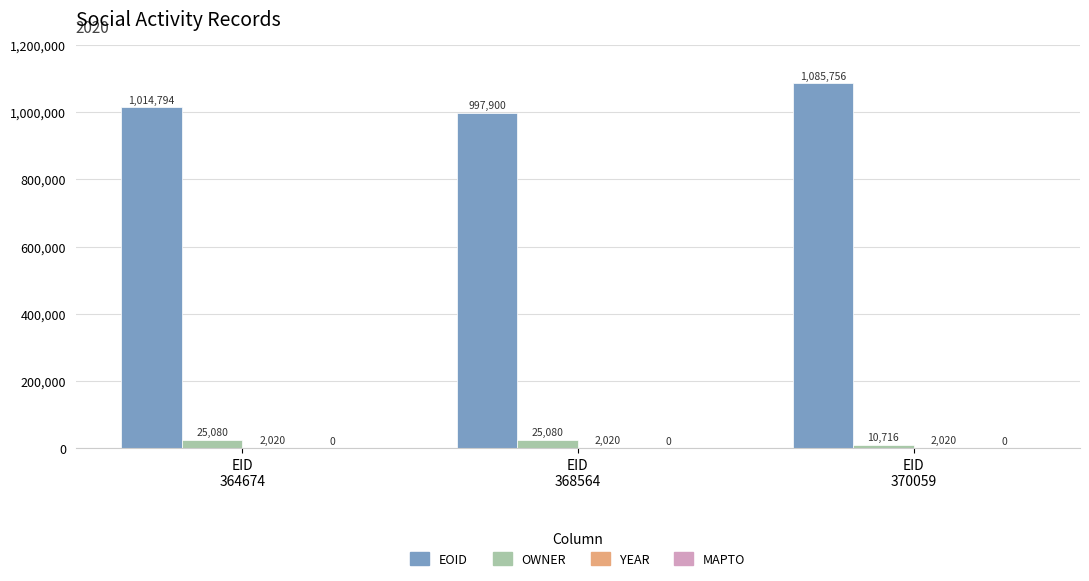

Does the chart contain stacked bars?

No